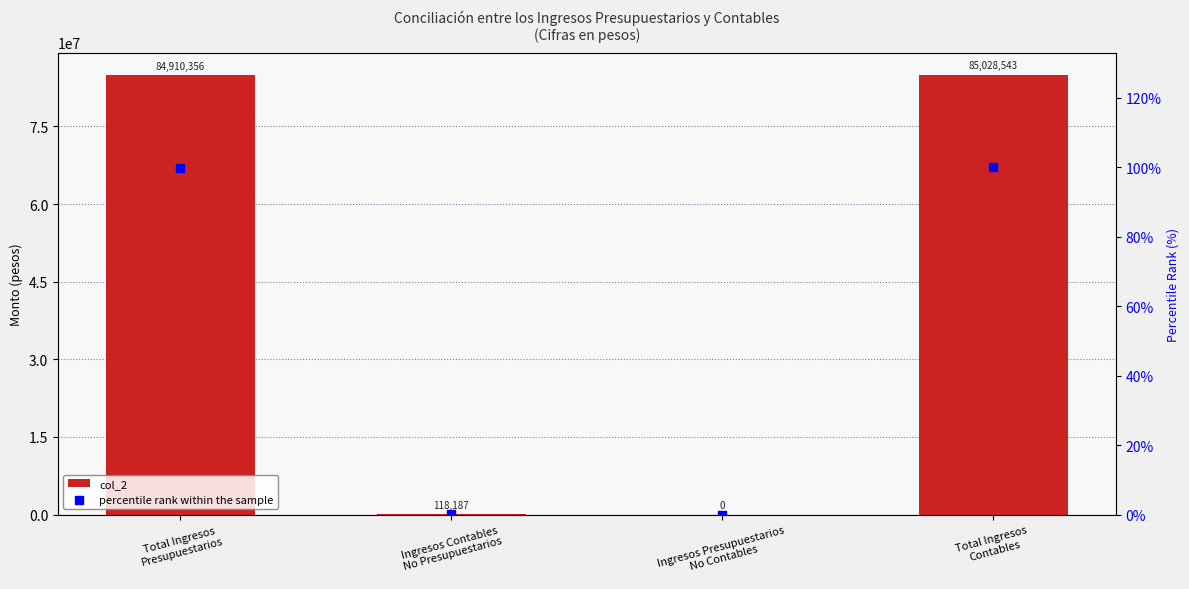

Which series has the widest spread of Y values?

col_2